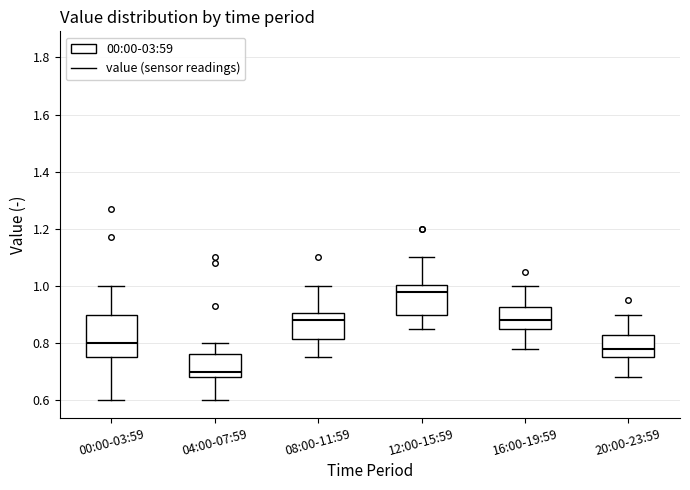

Reading left to right, read every box against the y-axis: the position of its median line, the range the box covers, and the ends of its whiskers. The values are not printed on the chart, so give them approximately, as read against the axis.

00:00-03:59: median 0.80, box 0.76 to 0.90, whiskers 0.60 to 1.00
04:00-07:59: median 0.70, box 0.68 to 0.76, whiskers 0.60 to 0.80
08:00-11:59: median 0.88, box 0.82 to 0.90, whiskers 0.76 to 1.00
12:00-15:59: median 0.98, box 0.90 to 1.00, whiskers 0.86 to 1.10
16:00-19:59: median 0.88, box 0.86 to 0.92, whiskers 0.78 to 1.00
20:00-23:59: median 0.78, box 0.76 to 0.82, whiskers 0.68 to 0.90